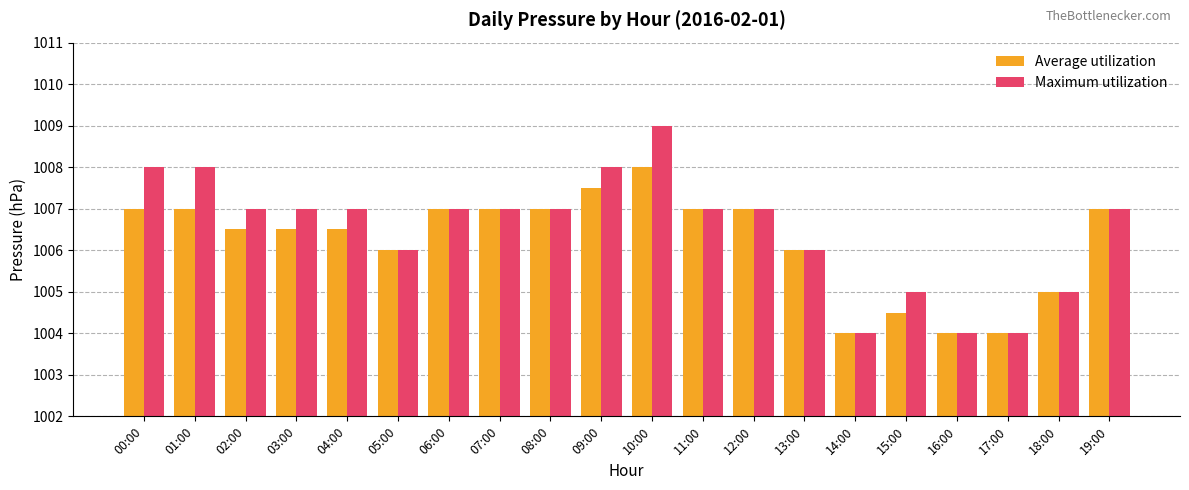

Rank the series by their average value, from highest to lowest.

Maximum utilization, Average utilization